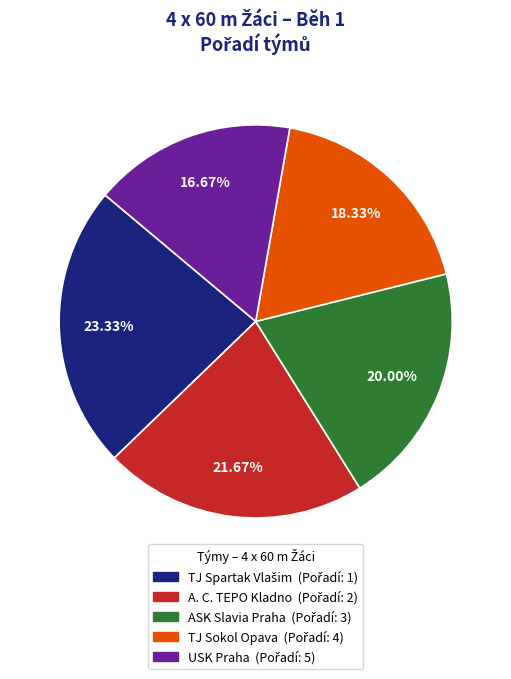

What is the total percentage of TJ Sokol Opava and A. C. TEPO Kladno?

40.0%